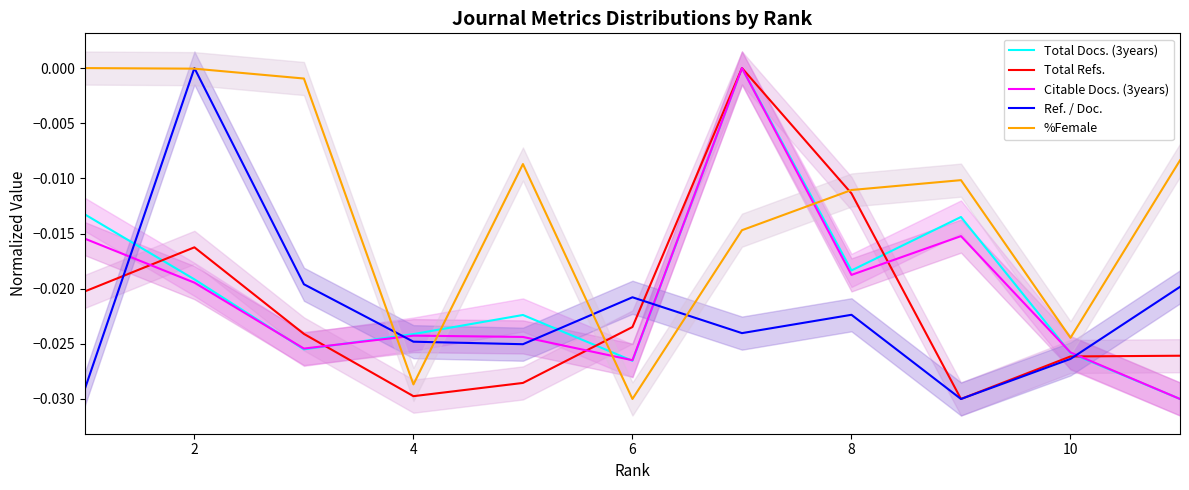

Which category has the lowest value in the %Female series?

6